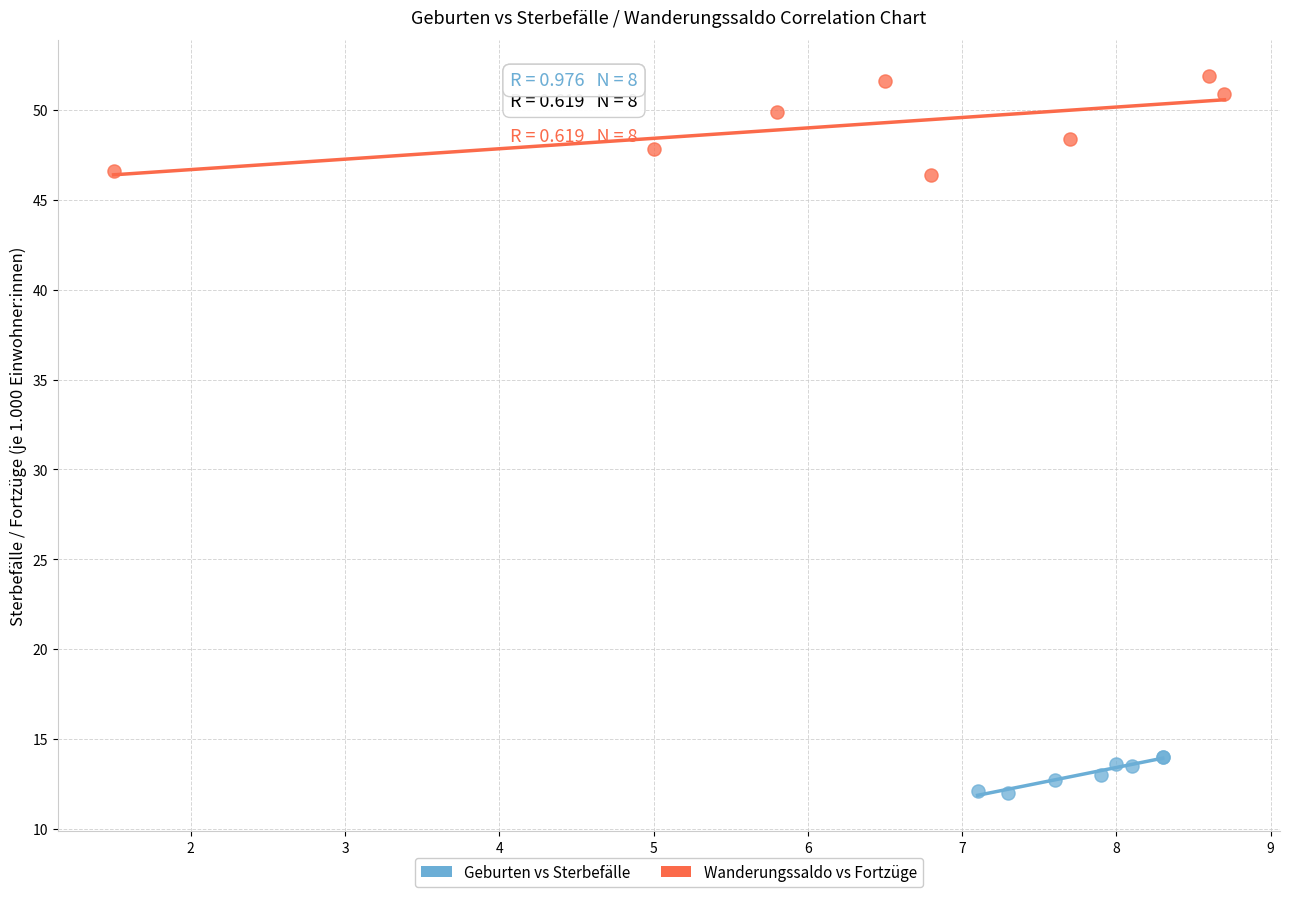

Which series contains the highest Y value?

Wanderungssaldo vs Fortzüge